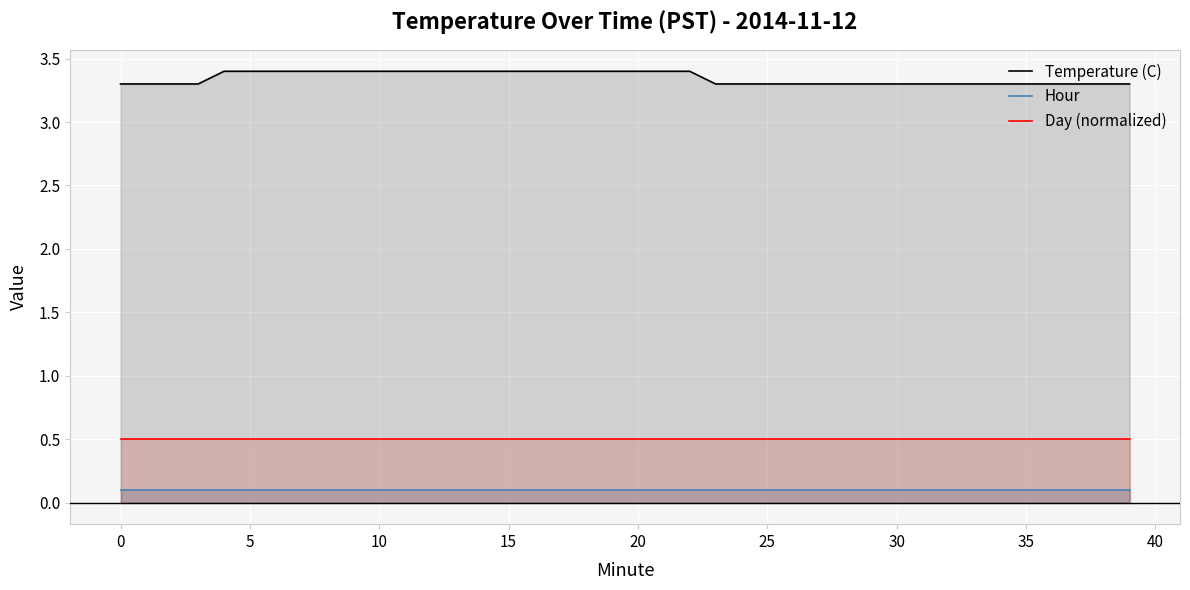

True or false: Temperature (C) has more than 2 interior local peaks.

False